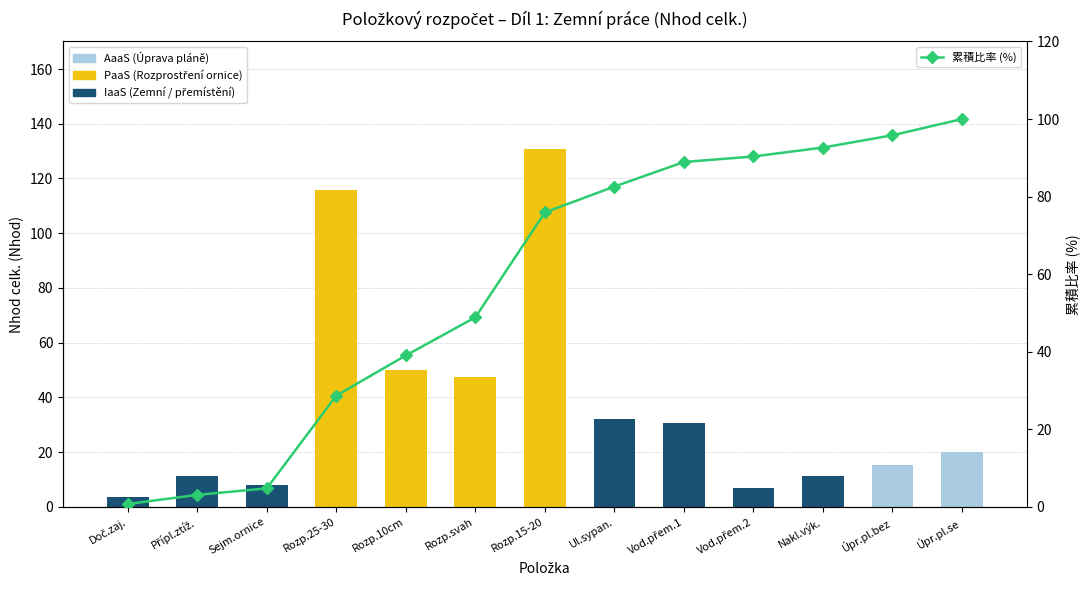

At which category is the sum across all series the highest?

Rozp.15-20